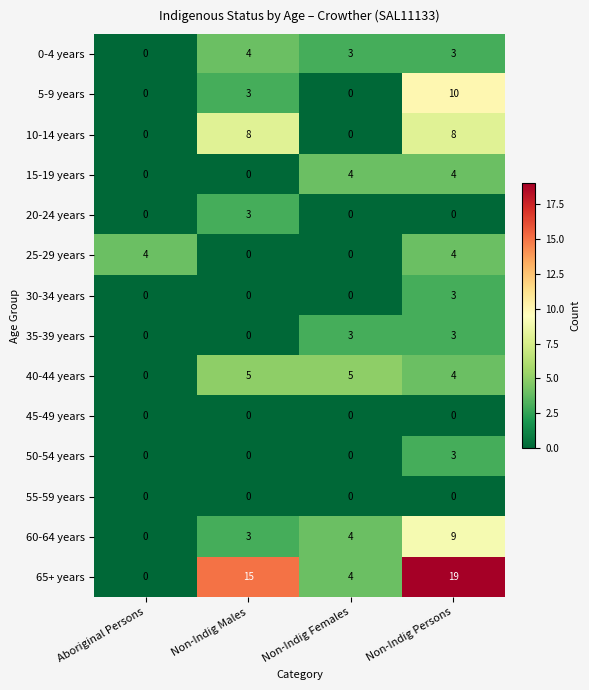

The value of 65+ years at Aboriginal Persons is 0. True or false?

True